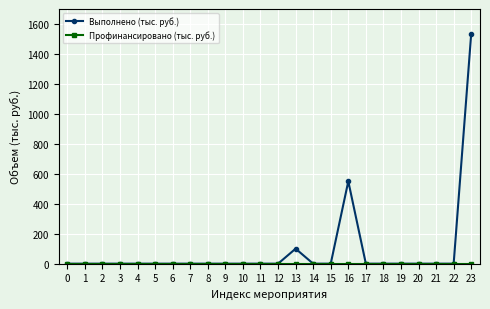

At which category is the sum across all series the highest?

23